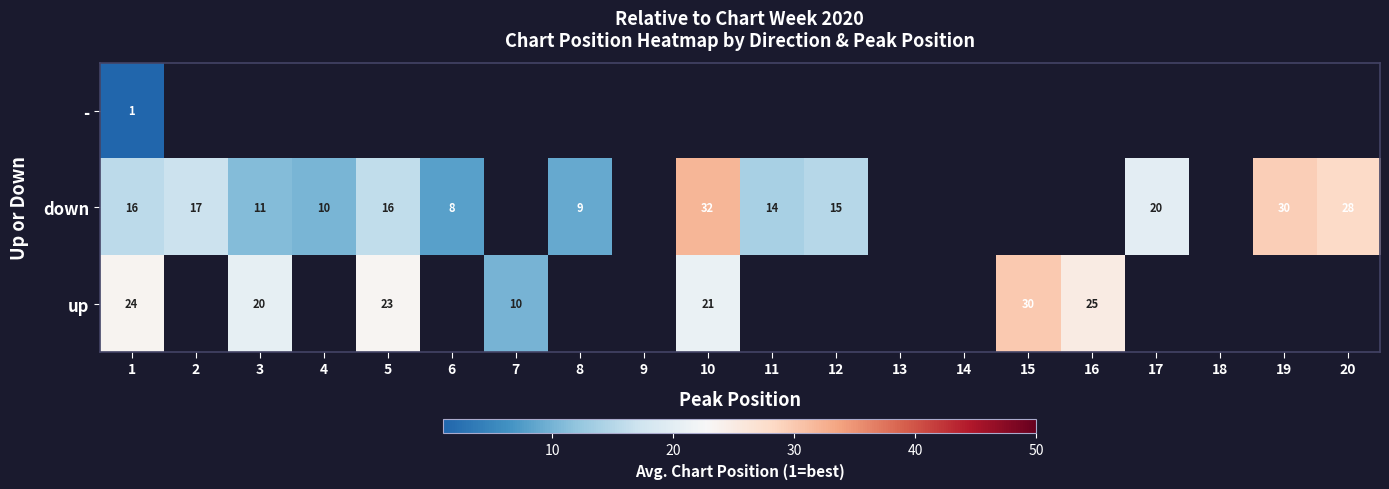

True or false: down has a value of 26 at 1.

False